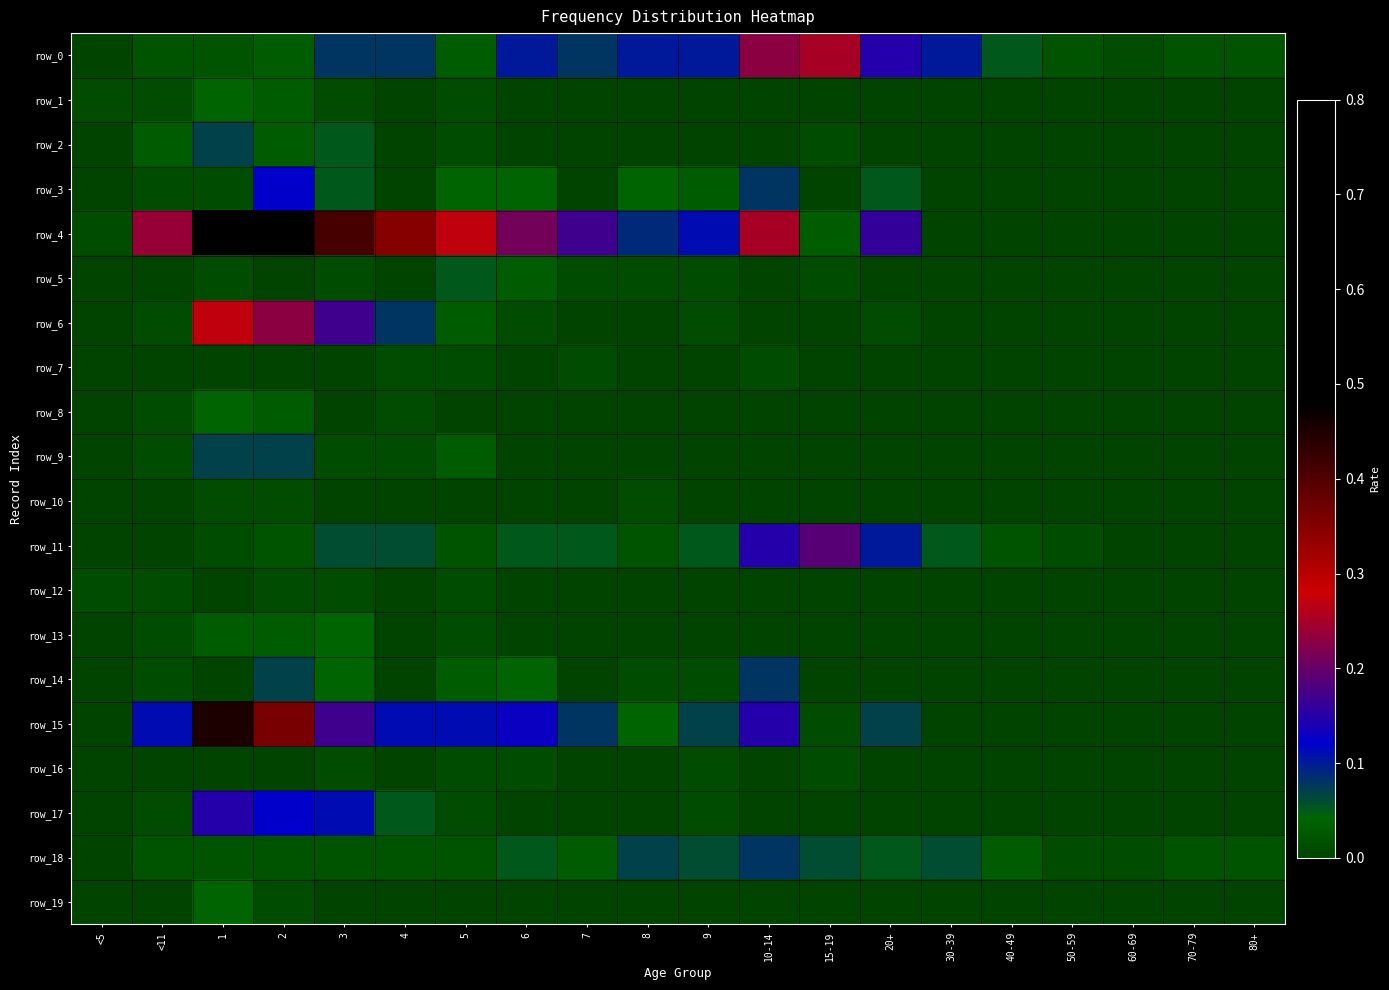

How many positive values does the row_9 series have?

6